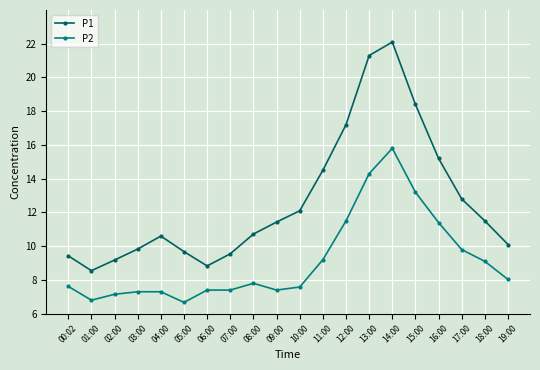

True or false: P2 and P1 intersect in this chart.

False